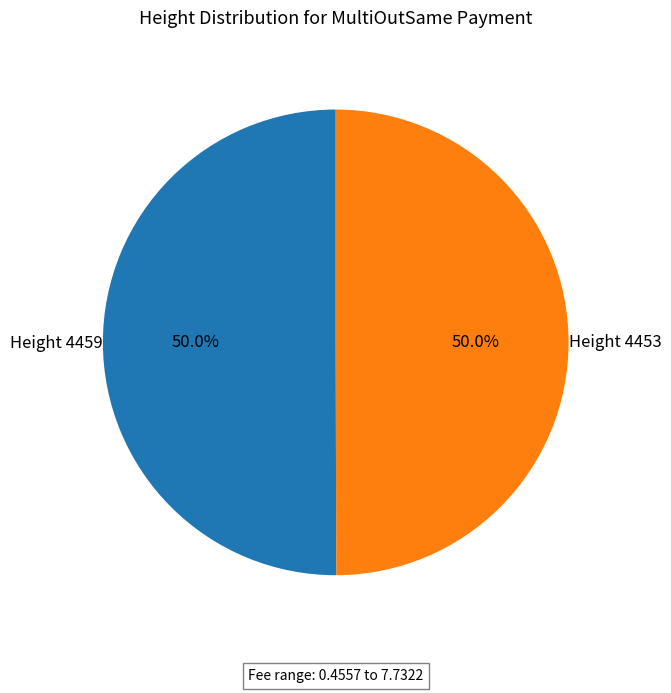

How many segments does this pie chart have?

2